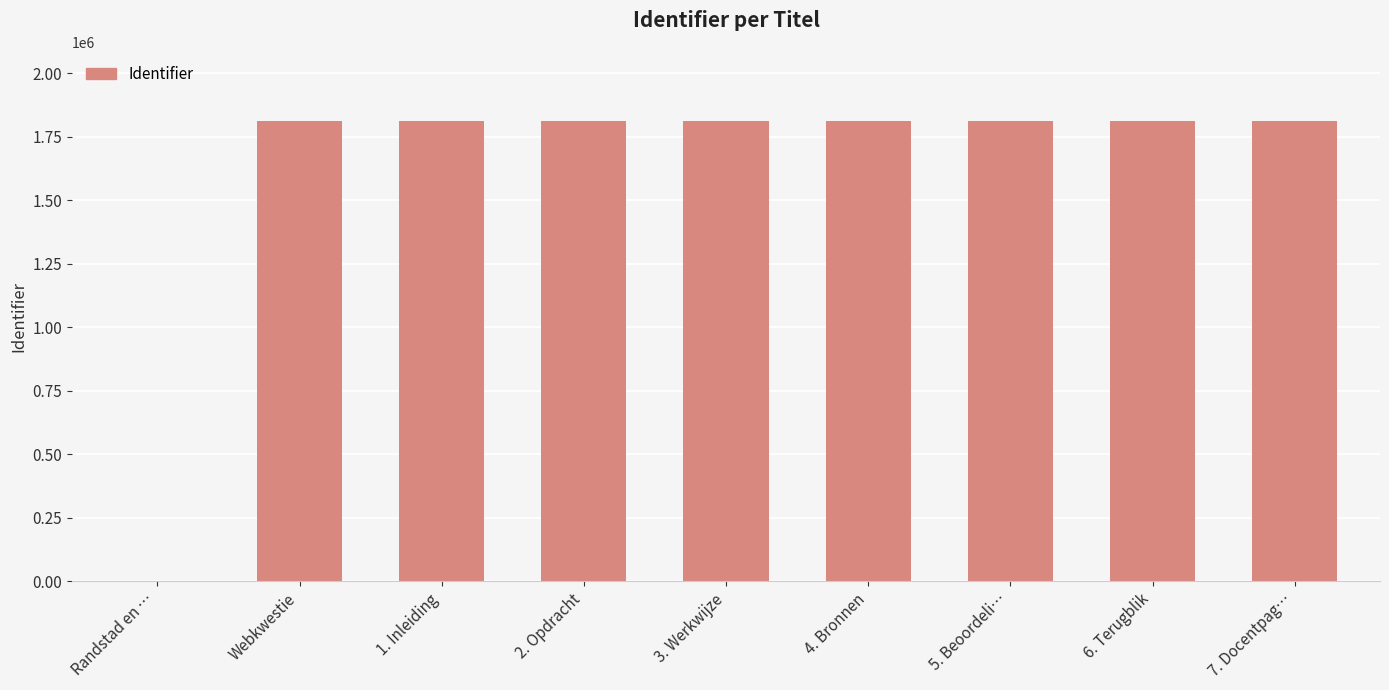

Between Randstad en … and 6. Terugblik, which is larger?

6. Terugblik